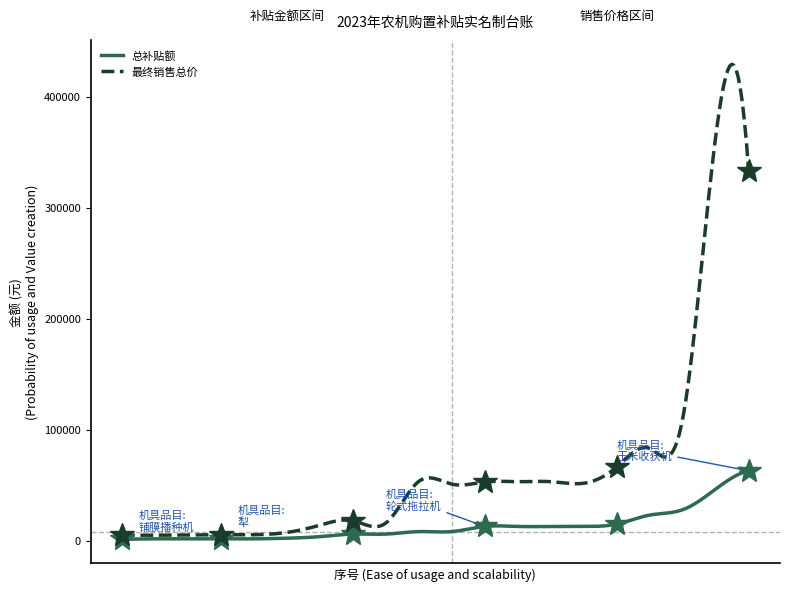

How many lines are shown in the chart?

2